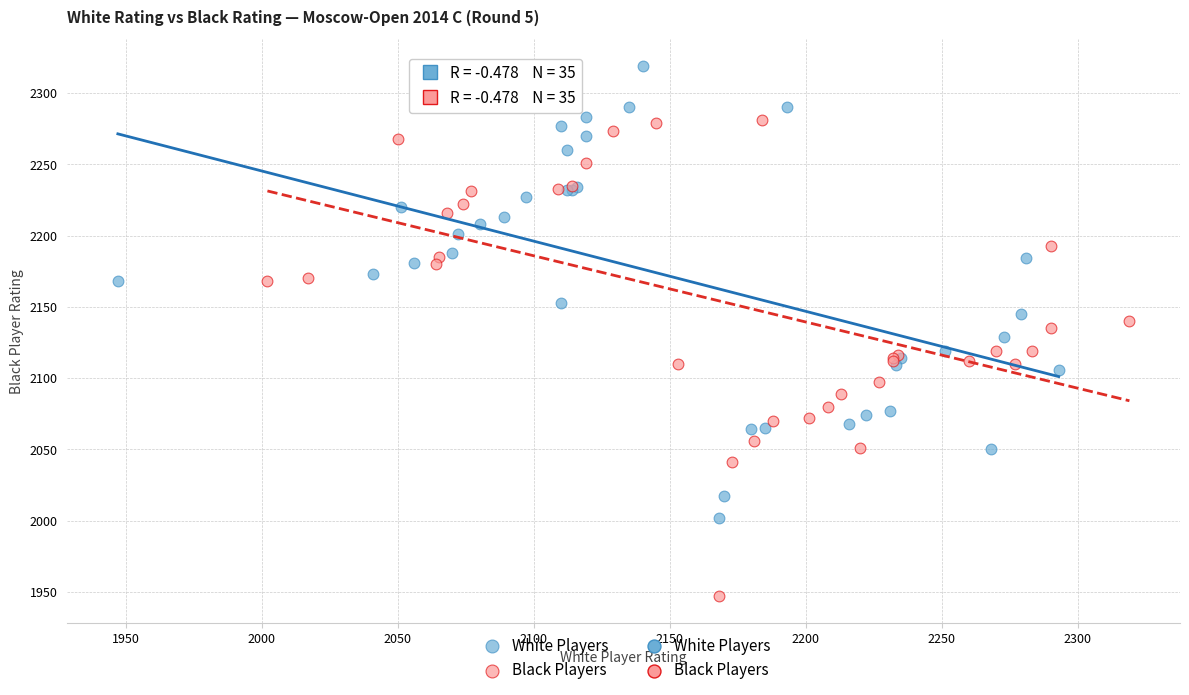

Which series has the largest Y range (max minus min)?

Black Players